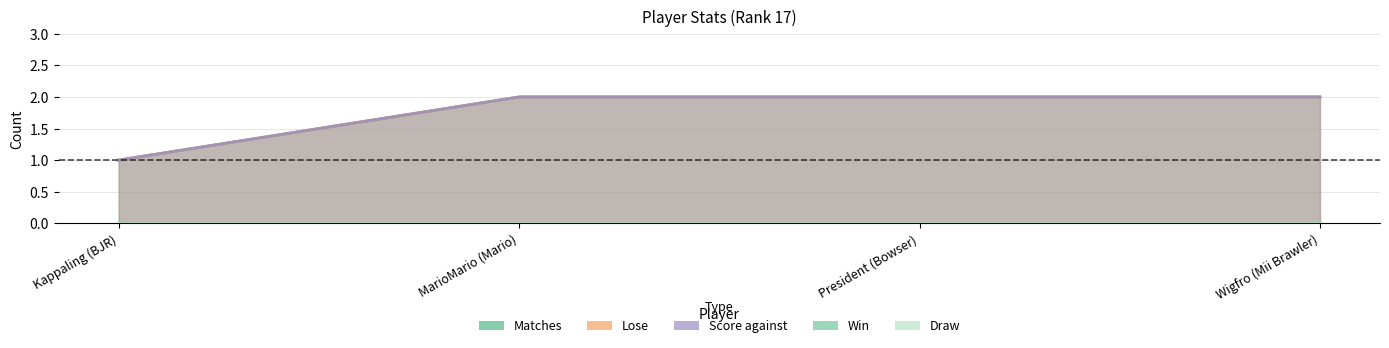

How many Lose values are between 2 and 3?

3